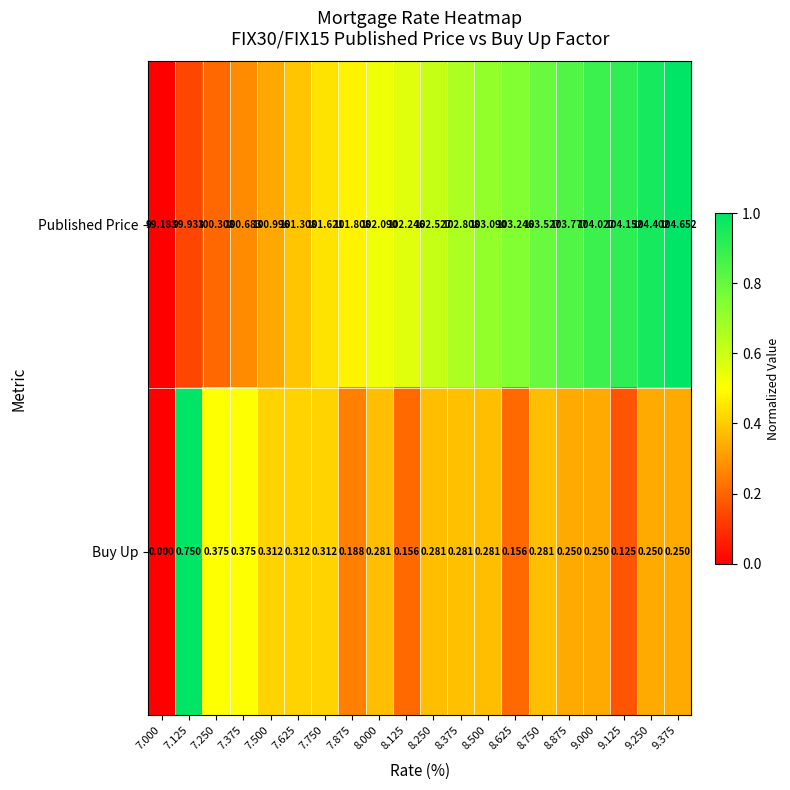

Which series has the largest total across all categories?

Published Price